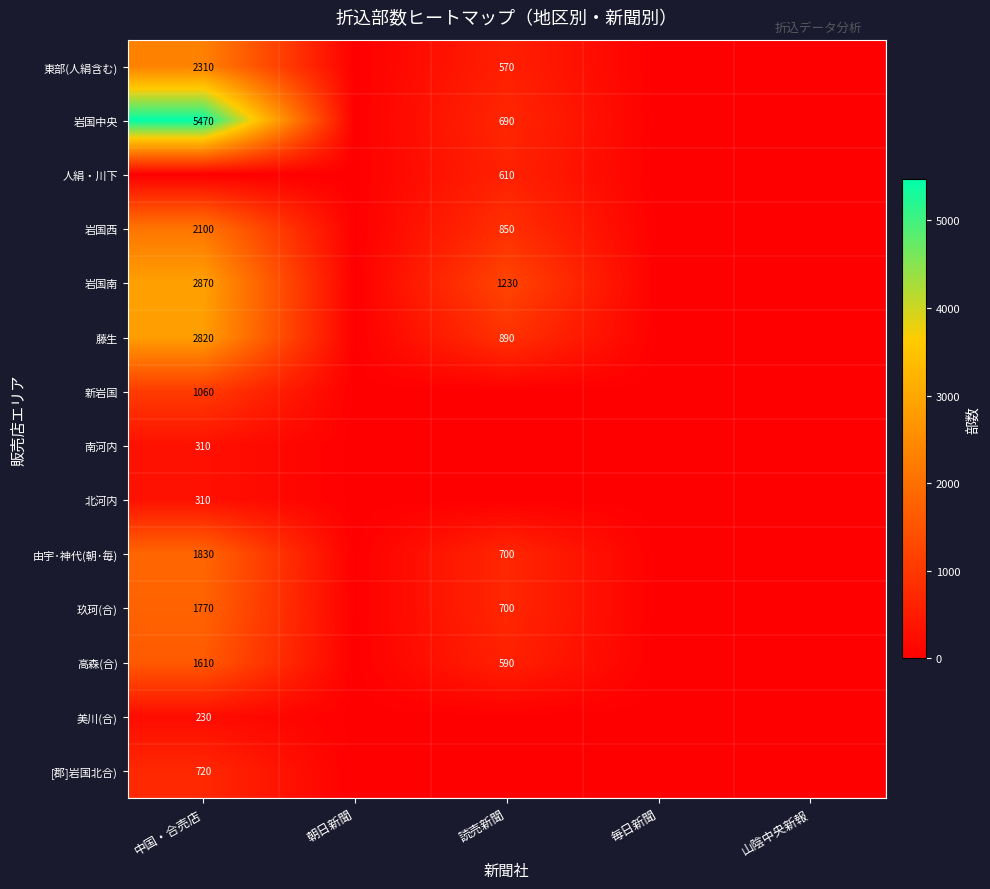

True or false: 新岩国 has a value of 1060 at 中国・合売店.

True